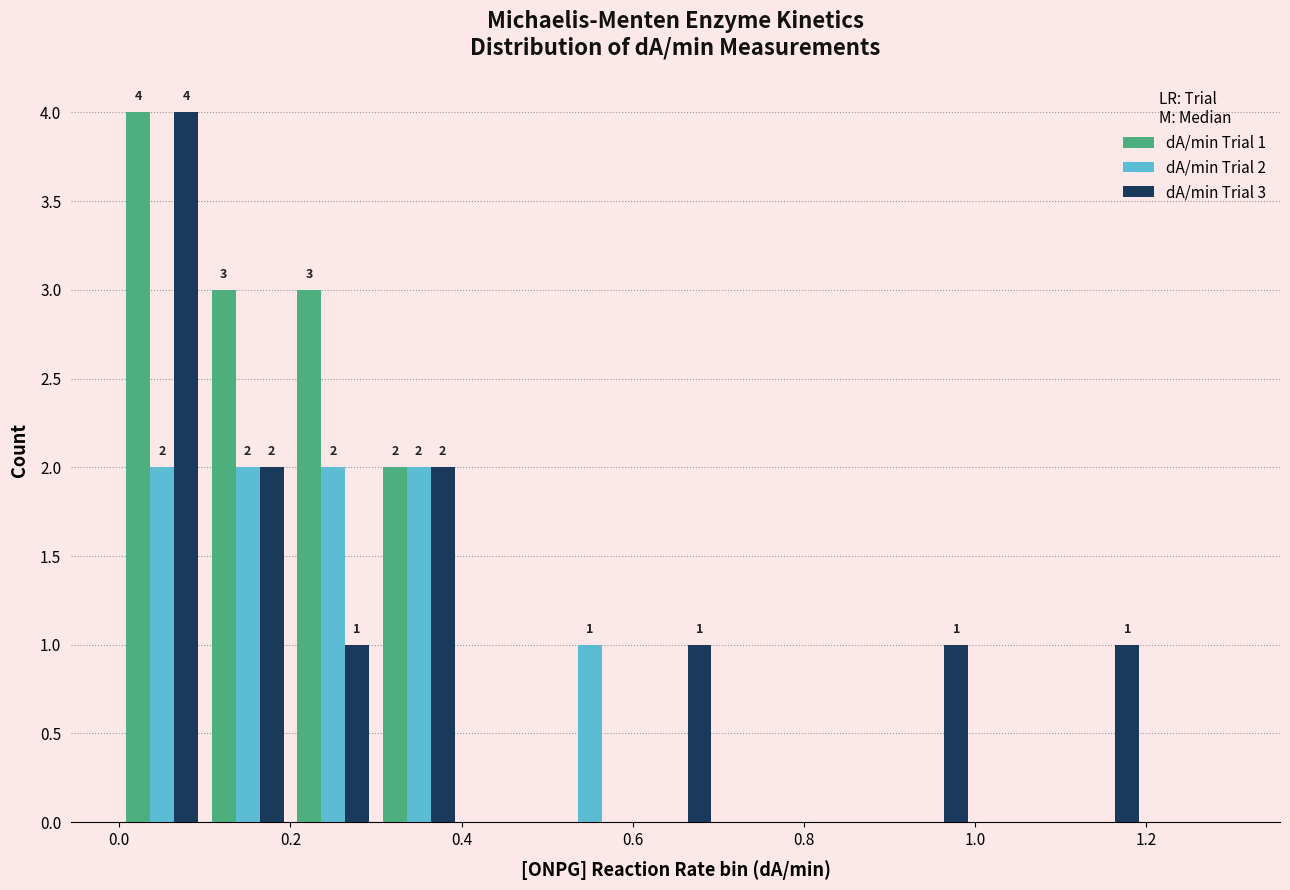

In the dA/min Trial 3 series, which range on the x-axis has the tallest bar?

0.0 to 0.1